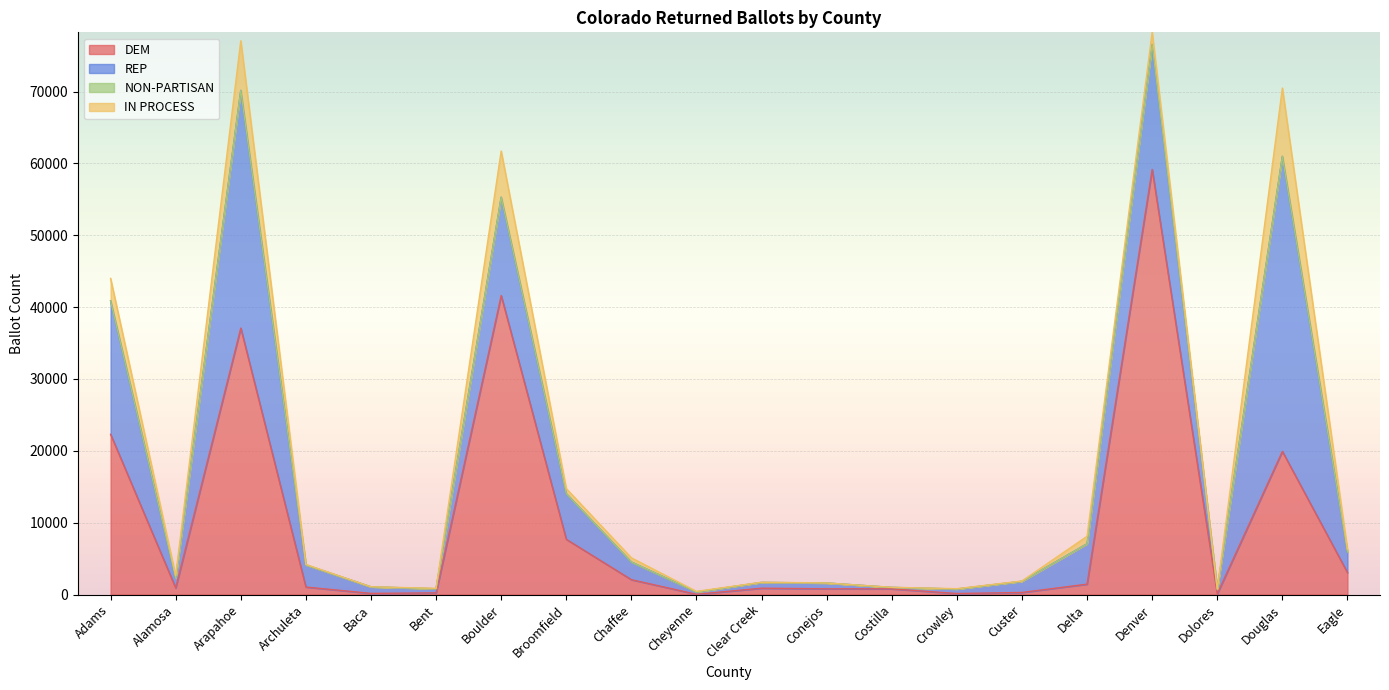

True or false: NON-PARTISAN and DEM intersect in this chart.

False